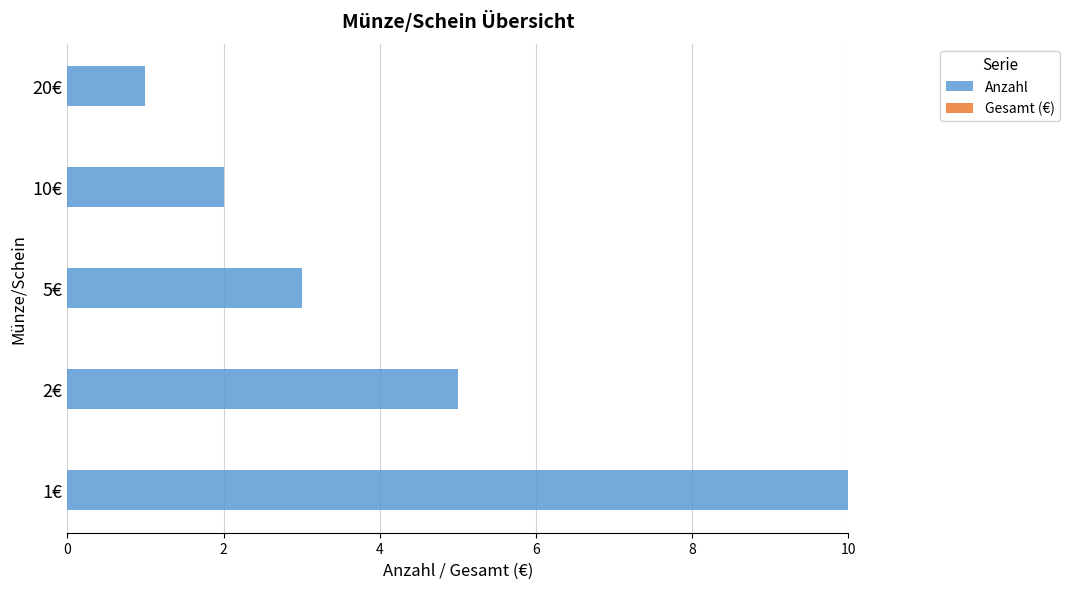

How many data points does each series have?

5